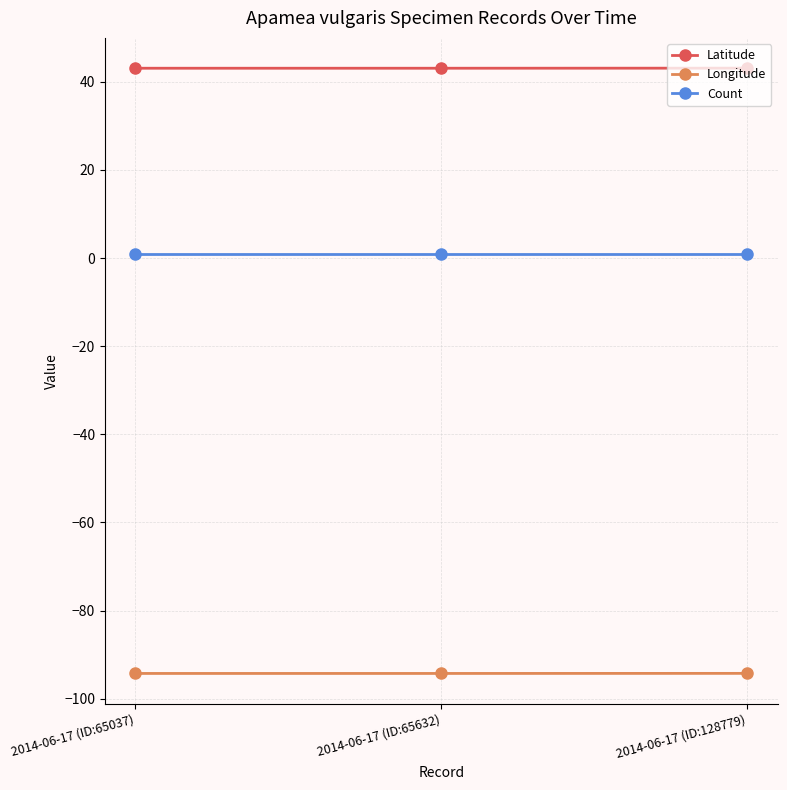

Is the value of Count at 2014-06-17 (ID:65037) greater than the value of Longitude at 2014-06-17 (ID:65632)?

Yes